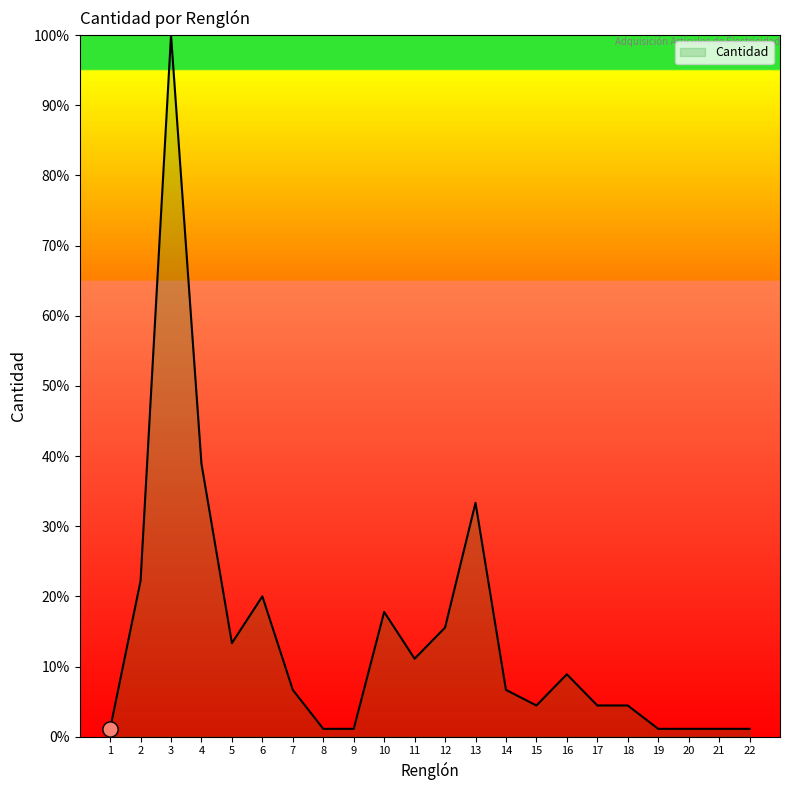

Approximately how many times larger is the value at 16 compared to 3?

0.1